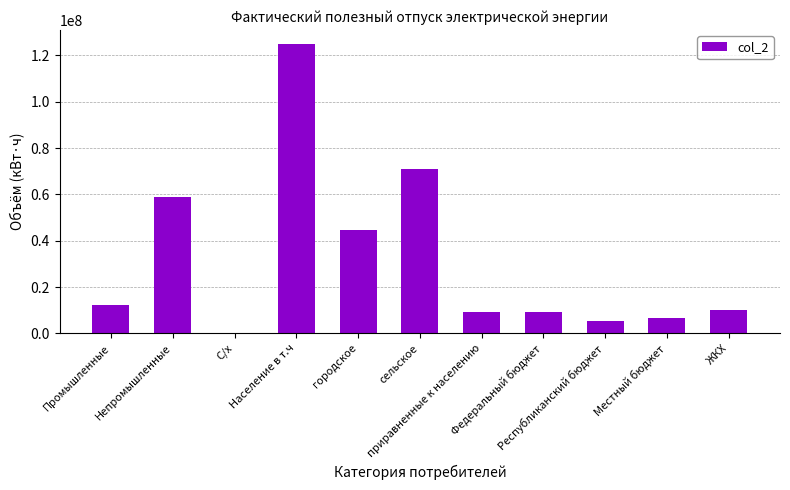

What is the sum of all values?

351715886